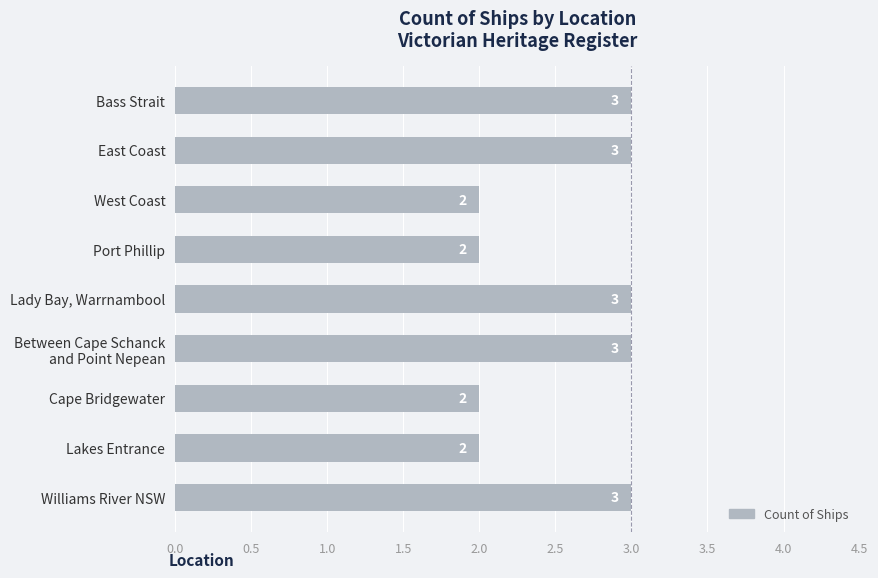

How many series are shown in this chart?

1